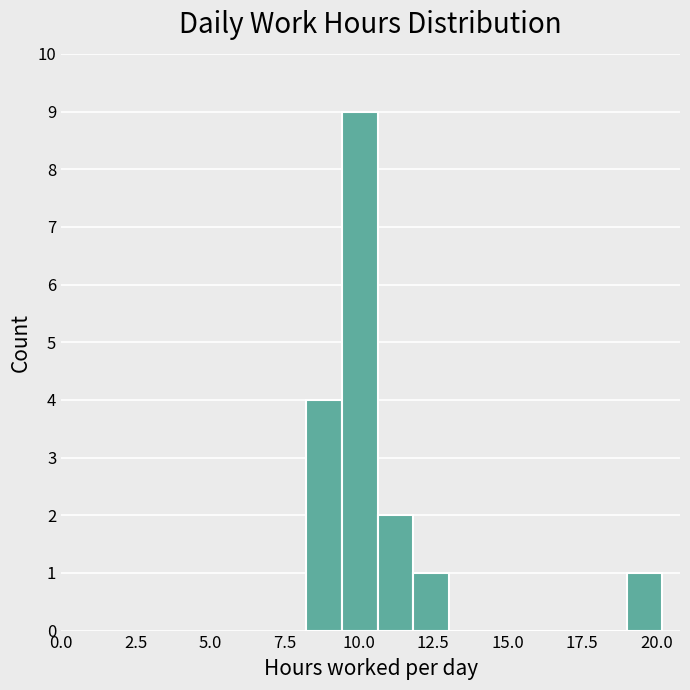

Read against the x-axis, roughly where is the centre of the tallest bar?

10.0